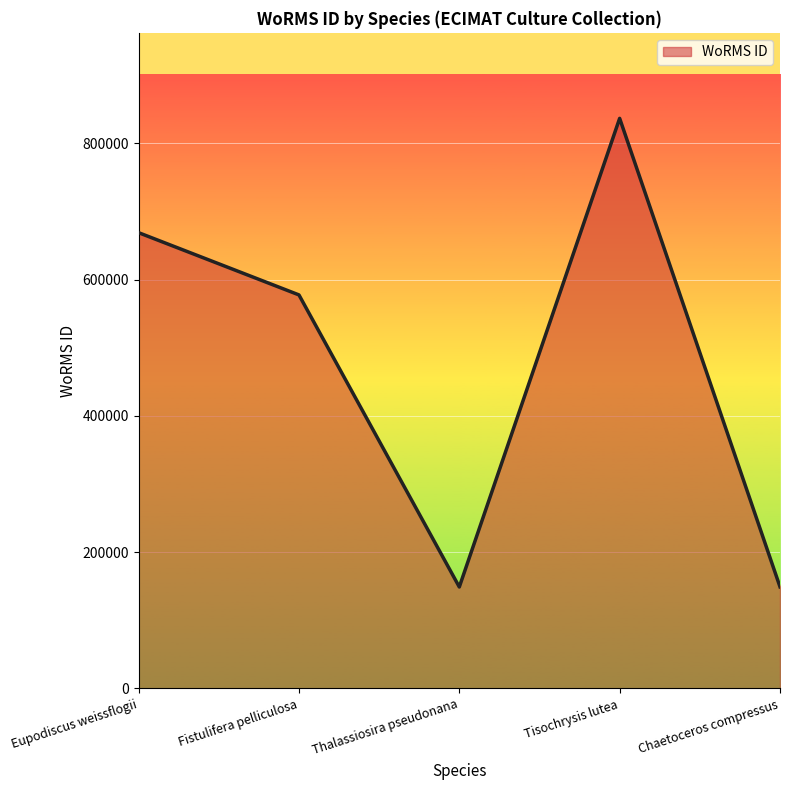

What is the change in value from Tisochrysis lutea to Chaetoceros compressus?

-687454